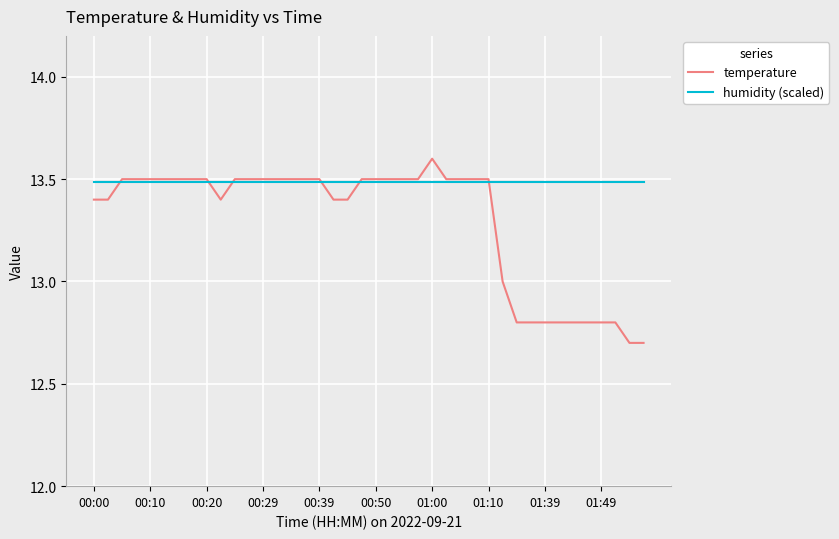

What is the minimum value for temperature?

12.7